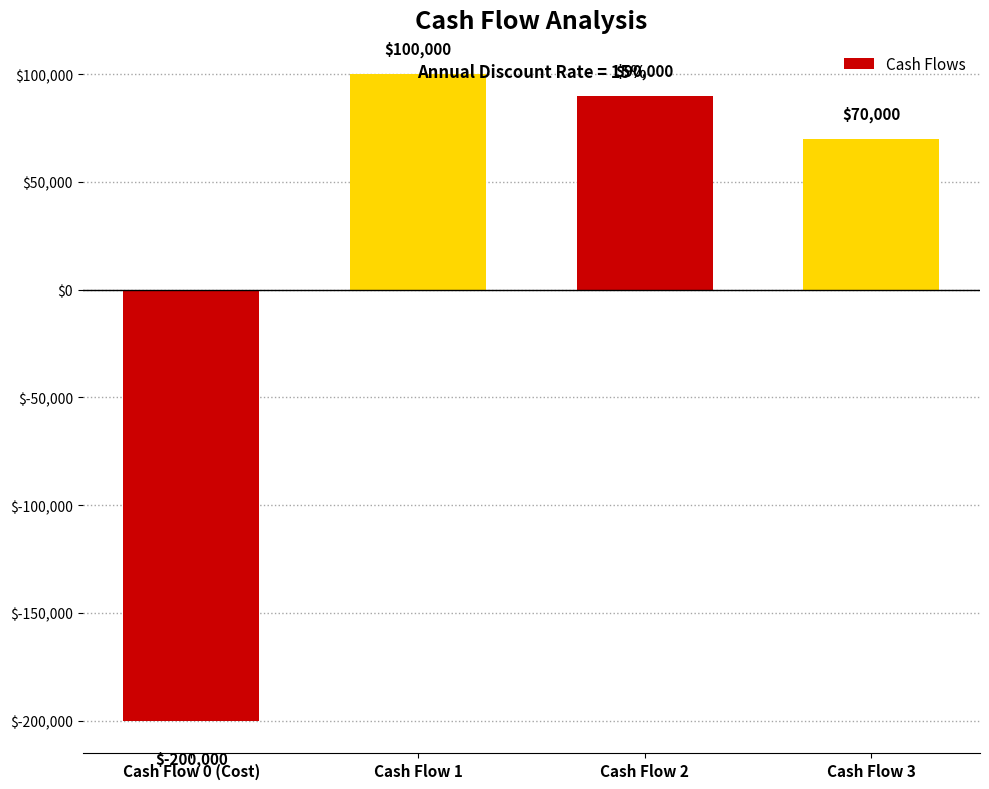

The value at Cash Flow 2 is 90000. True or false?

True